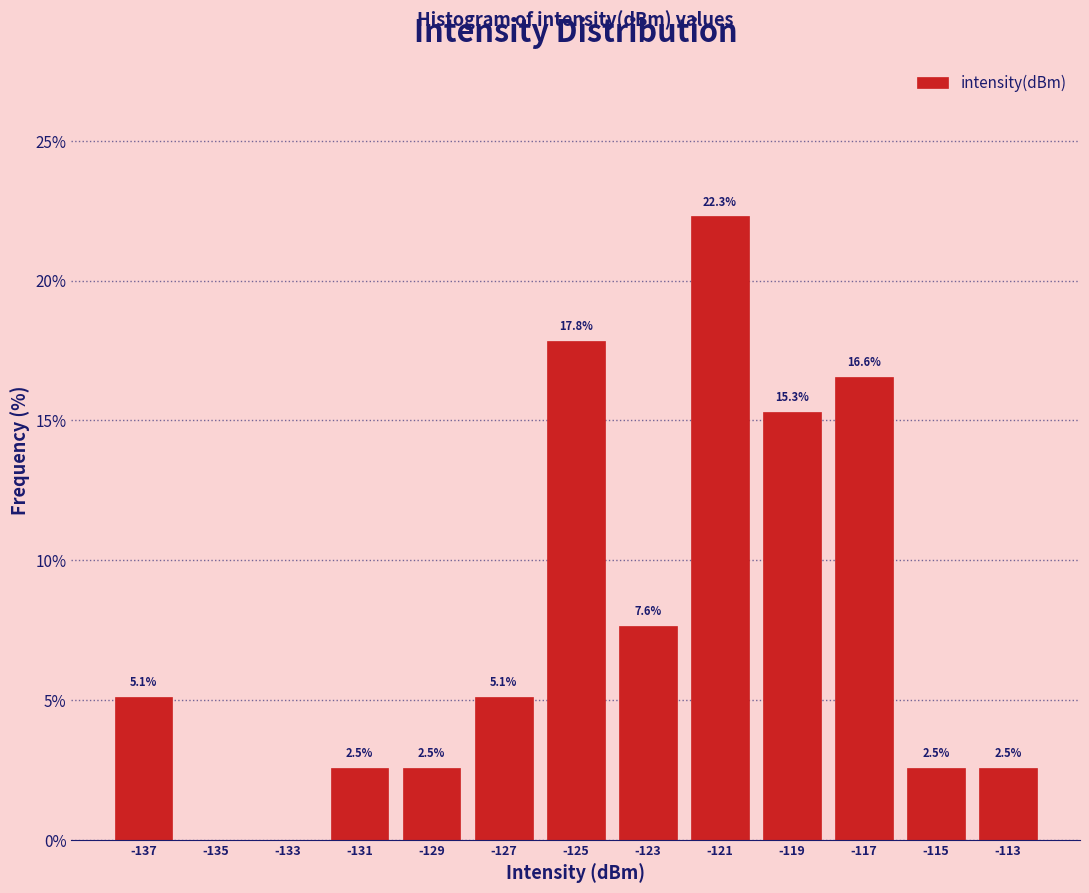

Which range on the x-axis has the tallest bar?

-122 to -120